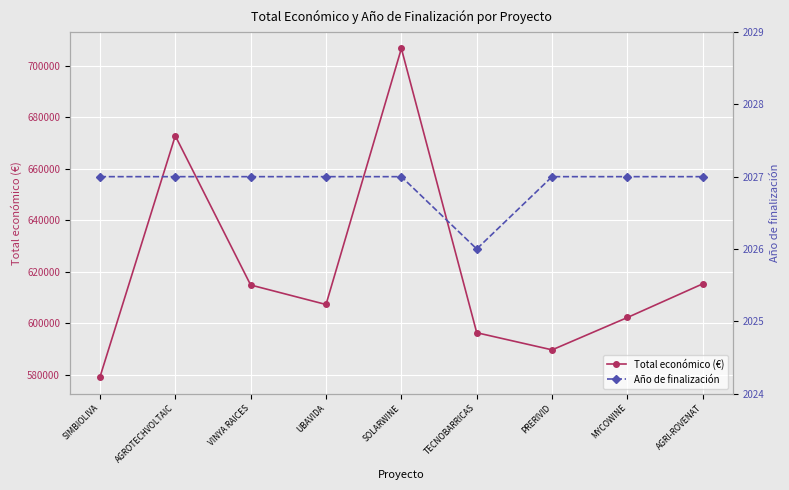

The Total económico (€) series shows 596384.0 at TECNOBARRICAS. True or false?

True